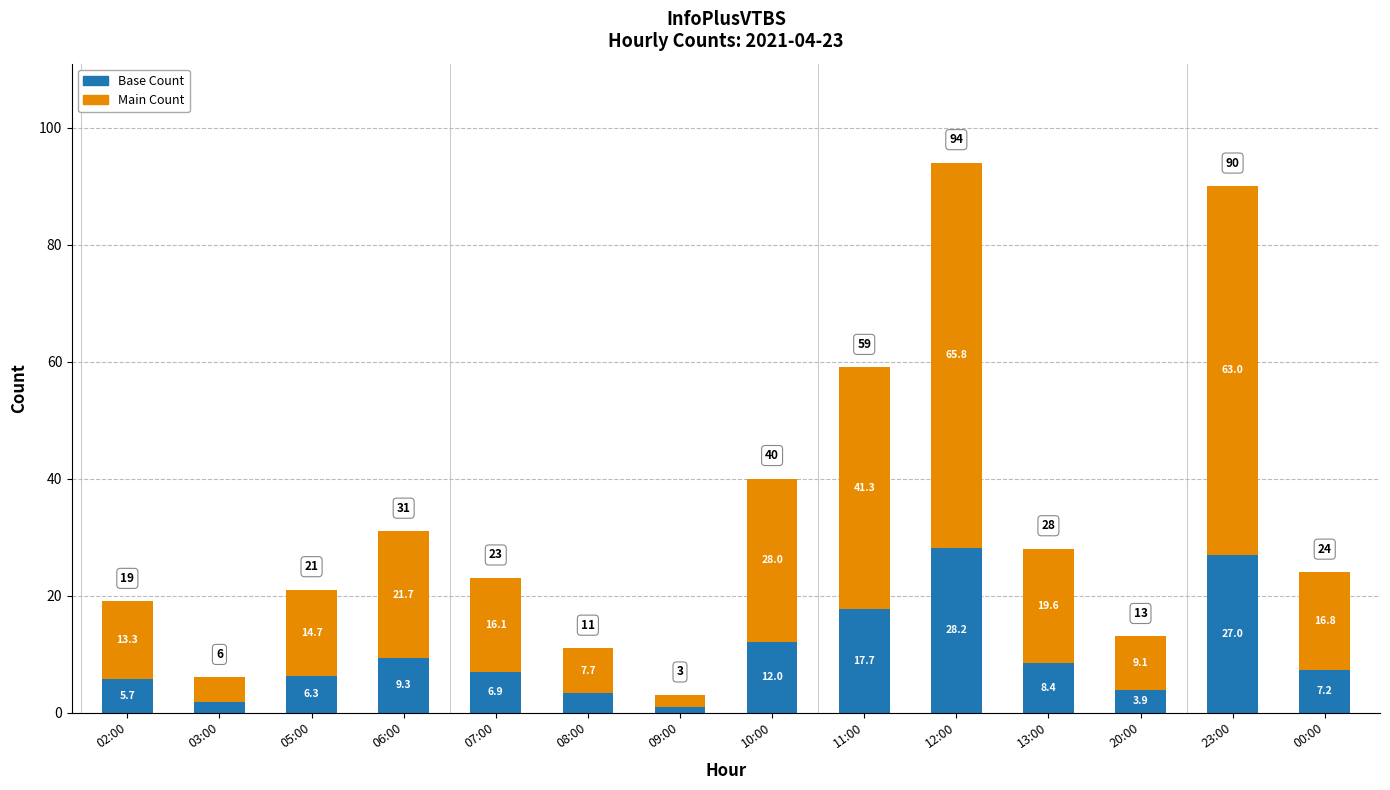

The Base Count series shows 7.2 at 00:00. True or false?

True